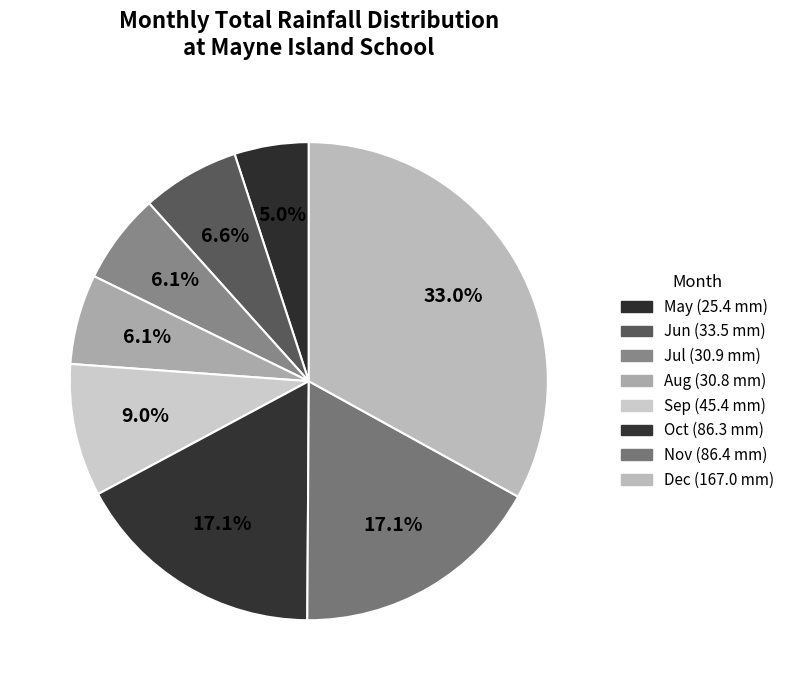

How many segments does this pie chart have?

8